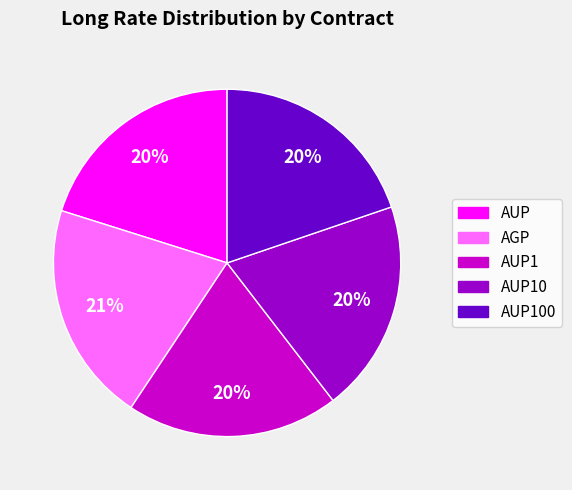

Is there a majority slice in this chart?

No